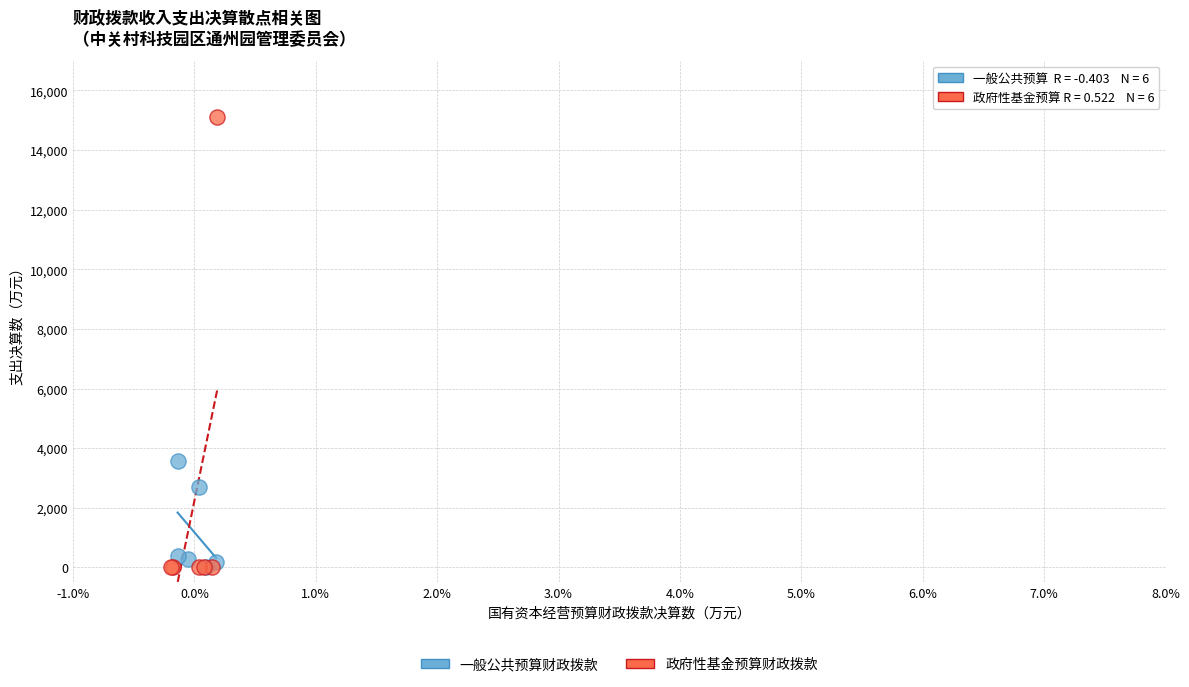

Which series reaches the maximum Y coordinate?

政府性基金预算财政拨款